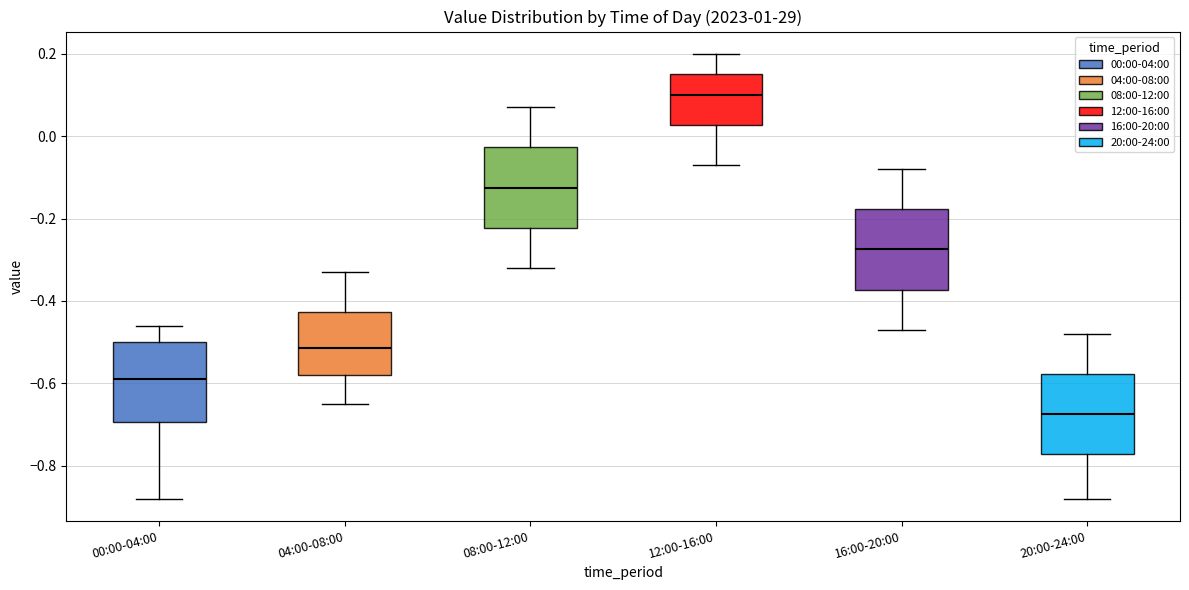

Reading left to right, read every box against the y-axis: the position of its median line, the range the box covers, and the ends of its whiskers. The values are not printed on the chart, so give them approximately, as read against the axis.

00:00-04:00: median -0.58, box -0.70 to -0.50, whiskers -0.88 to -0.46
04:00-08:00: median -0.52, box -0.58 to -0.42, whiskers -0.64 to -0.32
08:00-12:00: median -0.12, box -0.22 to -0.02, whiskers -0.32 to 0.08
12:00-16:00: median 0.10, box 0.02 to 0.16, whiskers -0.06 to 0.20
16:00-20:00: median -0.28, box -0.38 to -0.18, whiskers -0.46 to -0.08
20:00-24:00: median -0.68, box -0.78 to -0.58, whiskers -0.88 to -0.48